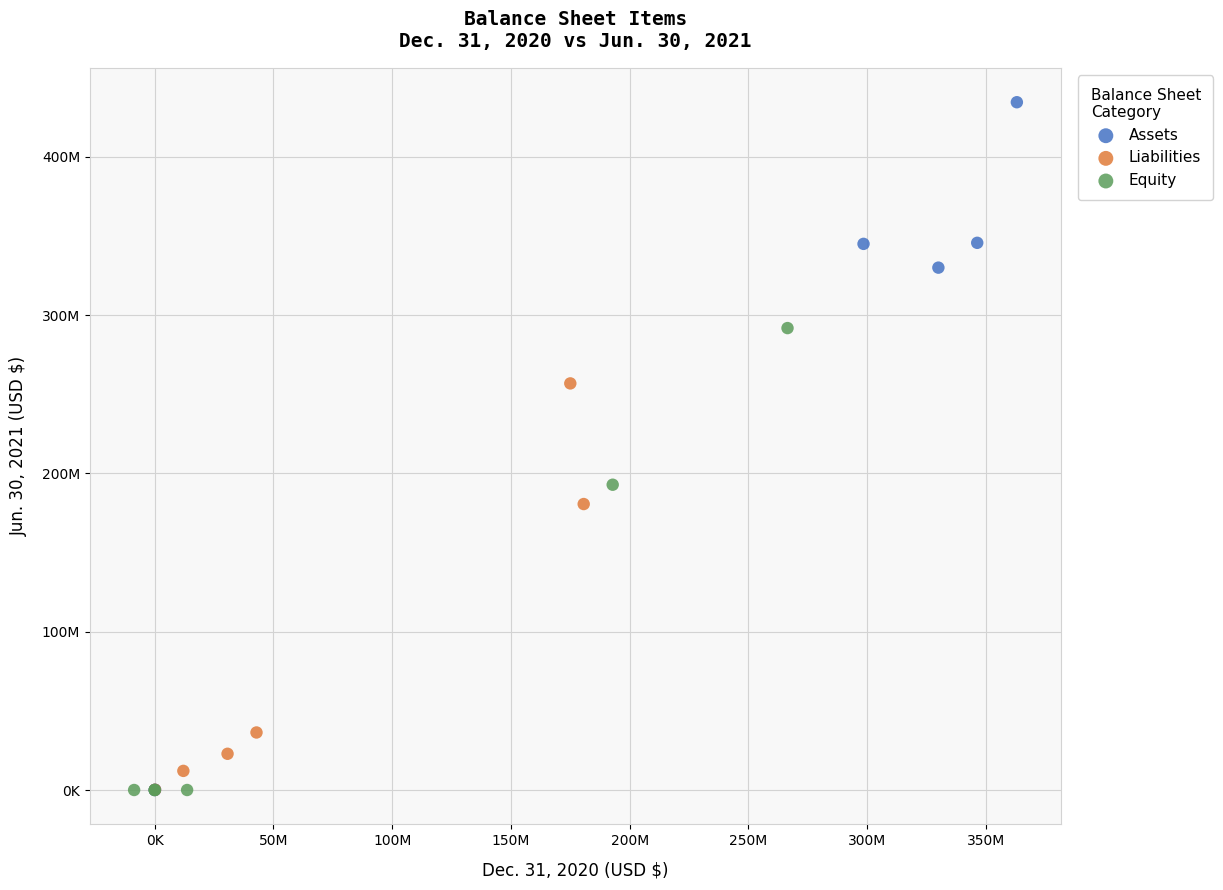

Which series contains the highest Y value?

Assets